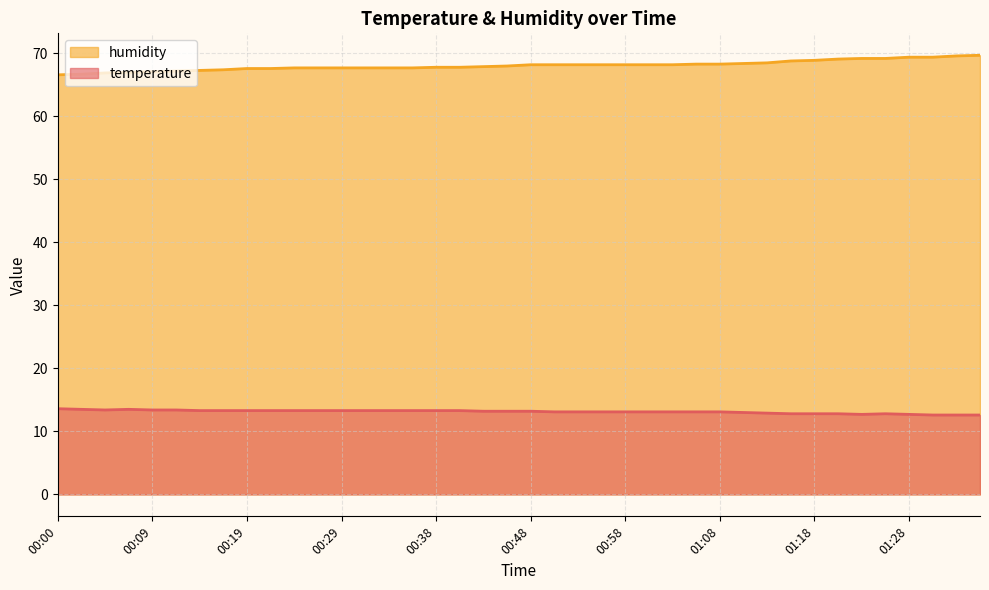

Which category has the lowest value in the temperature series?

01:30